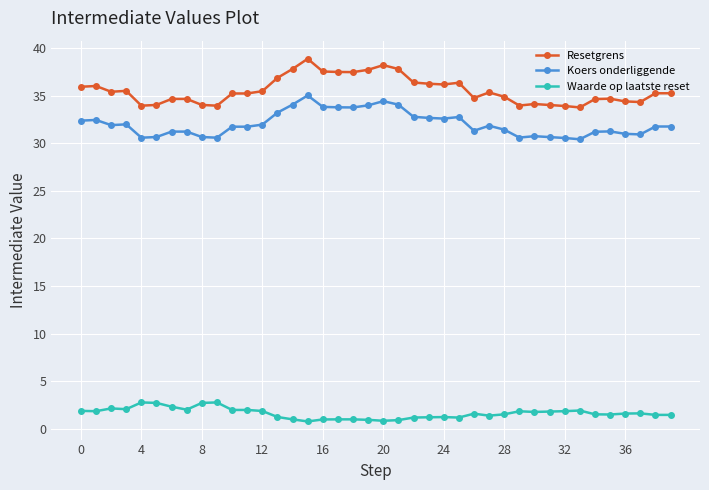

What is the value of the Resetgrens point at the 25th from the left?

36.2